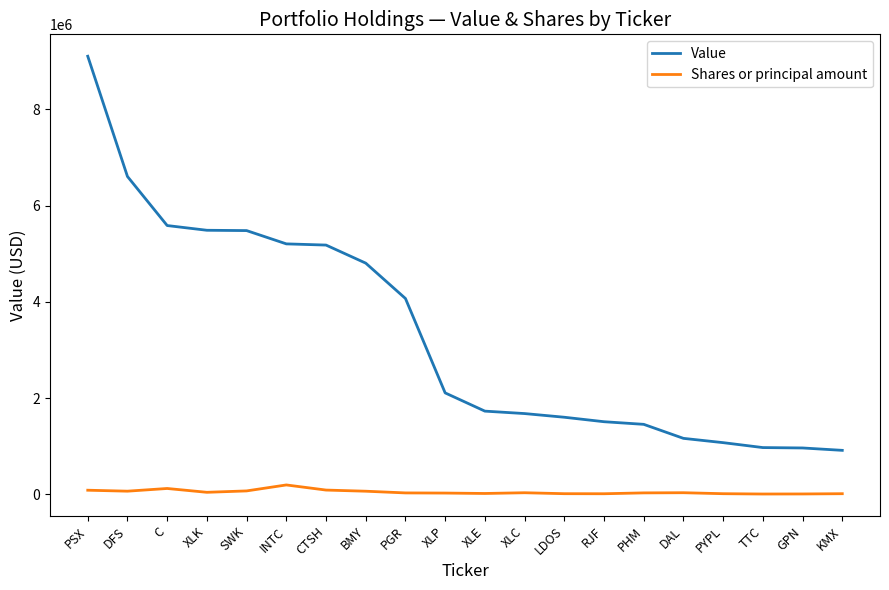

Between PSX and DFS, which series saw the biggest shift?

Value